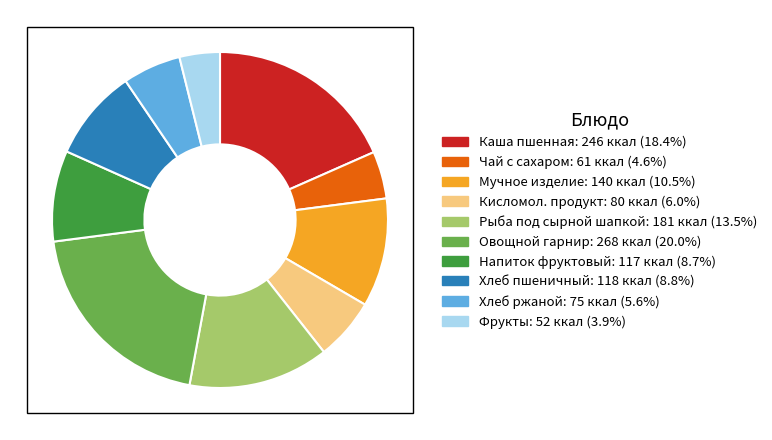

How many segments does this pie chart have?

10